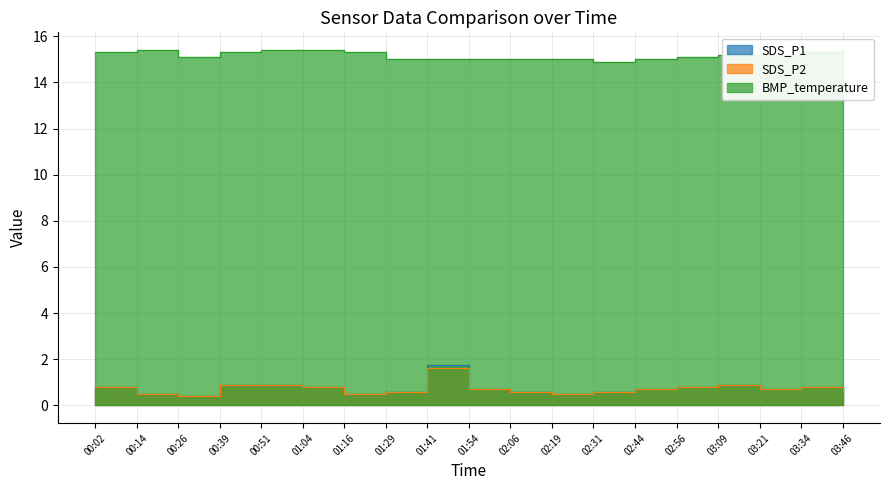

What is the total value across all series at 00:51?

17.2